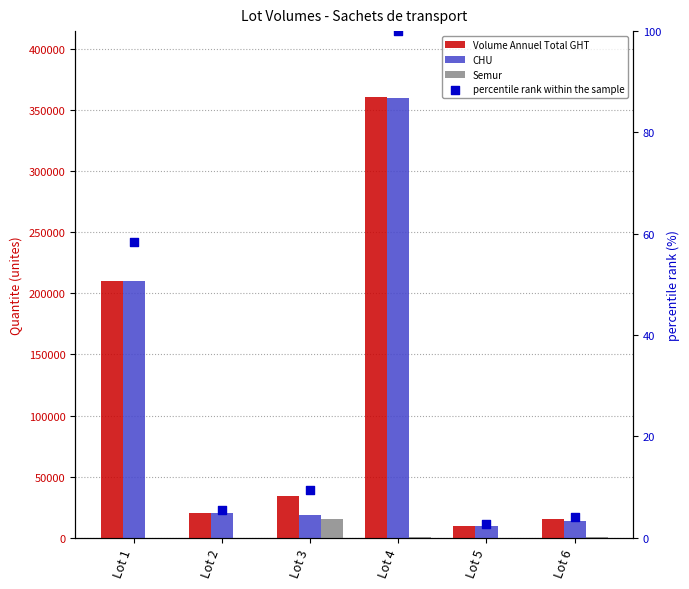

Which series reaches the maximum Y coordinate?

Volume Annuel Total GHT